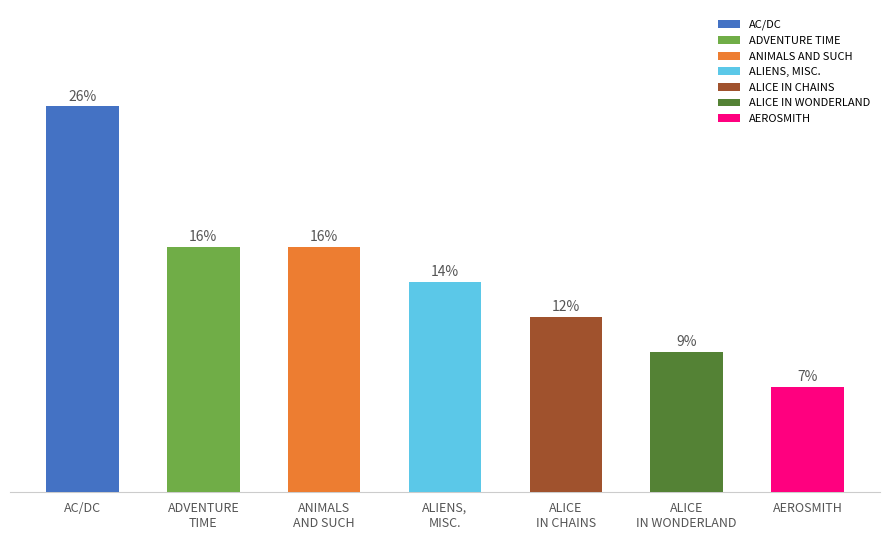

Rank the categories by value from highest to lowest.

AC/DC, ADVENTURE TIME, ANIMALS AND SUCH, ALIENS, MISC., ALICE IN CHAINS, ALICE IN WONDERLAND, AEROSMITH